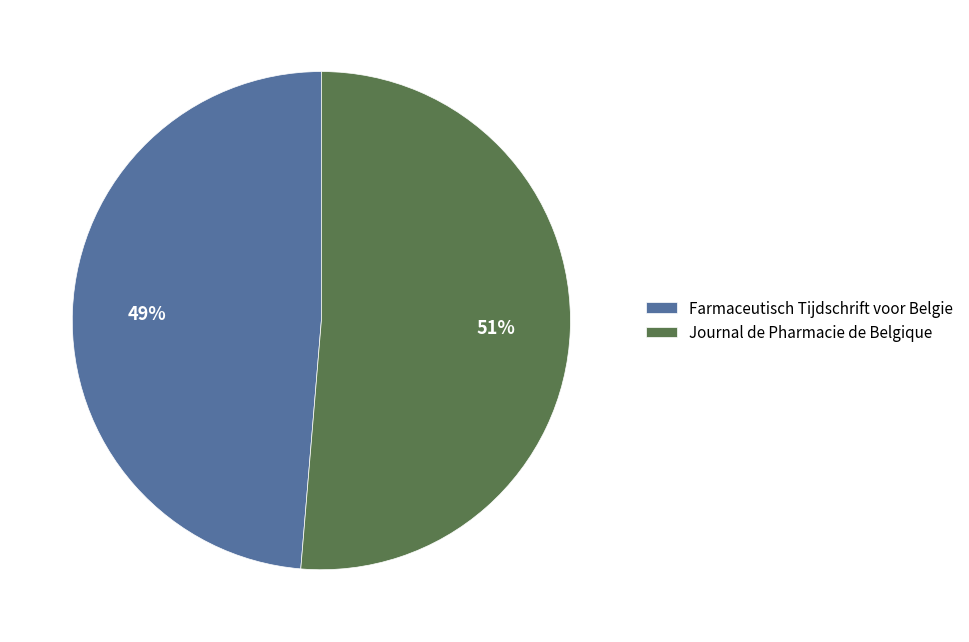

Does Journal de Pharmacie de Belgique account for over 50% of the chart?

Yes